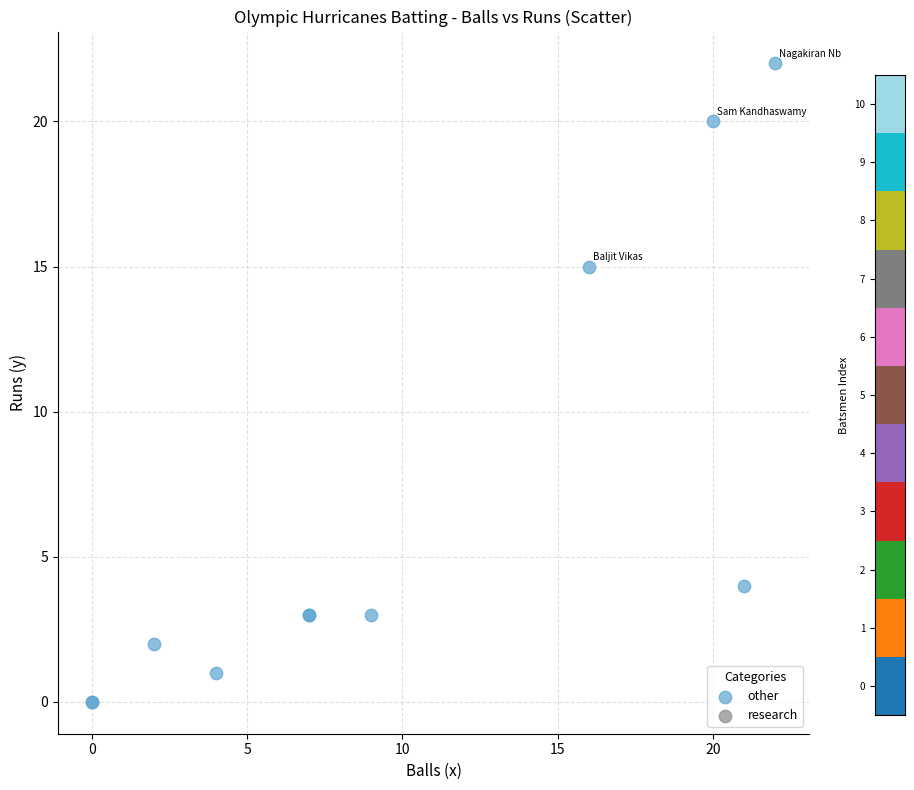

What Y value in the scatter plot is closest to 11?

15